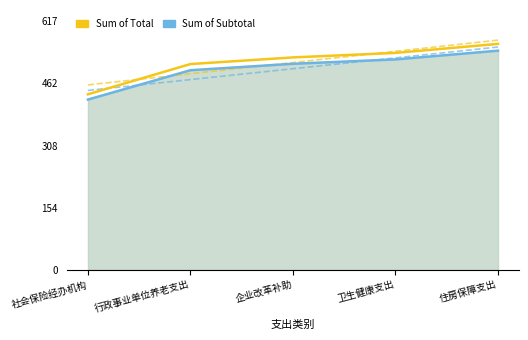

Which series has the largest range (max minus min)?

Sum of Total